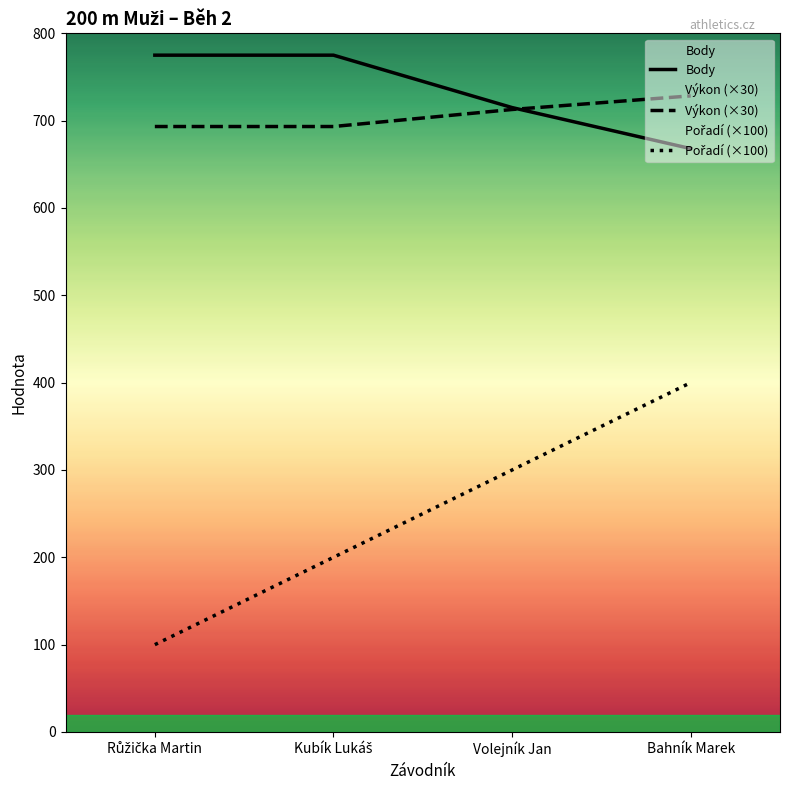

True or false: Pořadí (×100) has more than 1 points higher than both neighbors.

False